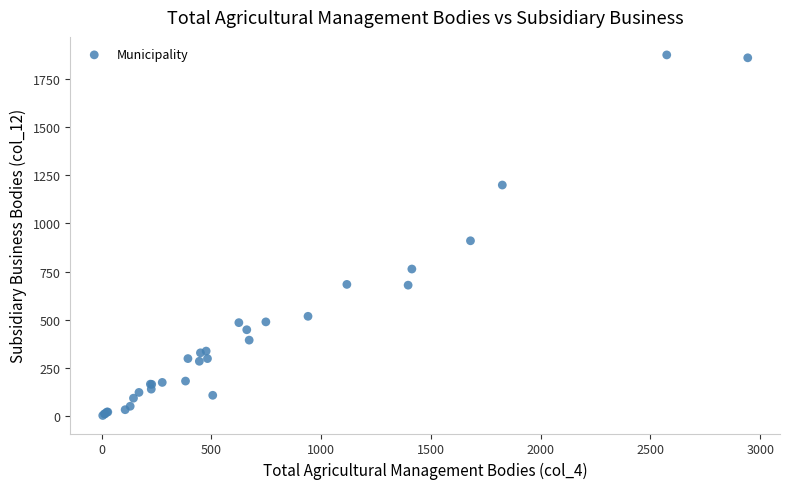

What Y value in the scatter plot is closest to 939?

910